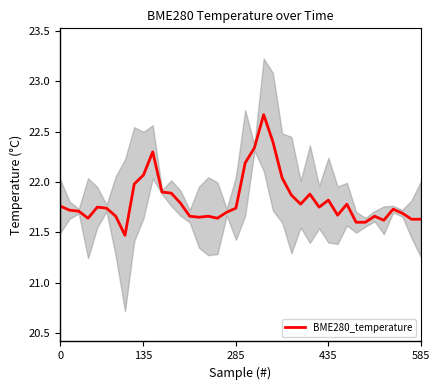

Reading left to right, transcribe all the data shown in this chart.

21.8	21.7	21.7	21.6	21.8	21.7	21.7	21.5	22.0	22.1	22.3	21.9	21.9	21.8	21.7	21.6	21.7	21.6	21.7	21.7	22.2	22.3	22.7	22.4	22.0	21.9	21.8	21.9	21.8	21.8	21.7	21.8	21.6	21.6	21.7	21.6	21.7	21.7	21.6	21.6